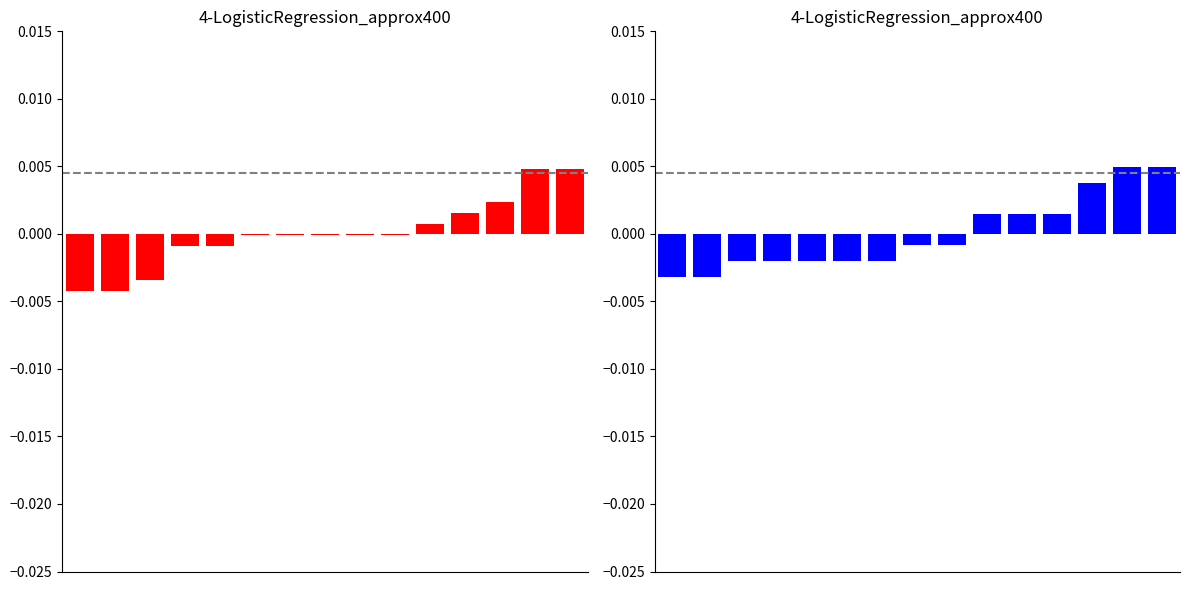

How many groups of bars are there?

15